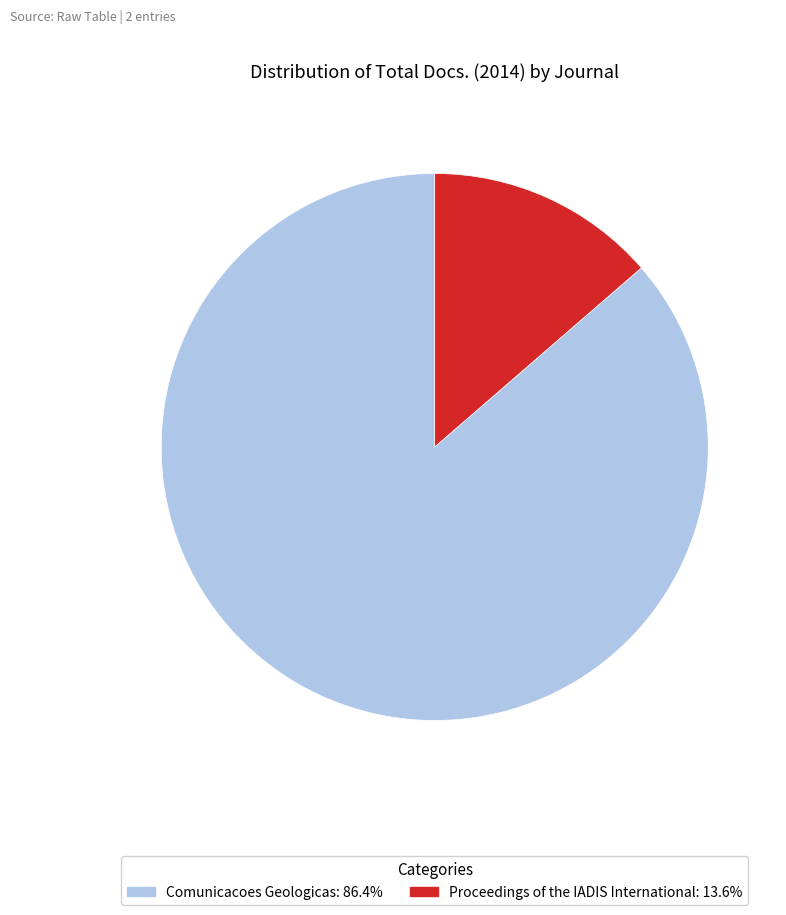

What is the largest slice in the pie chart?

Comunicacoes Geologicas